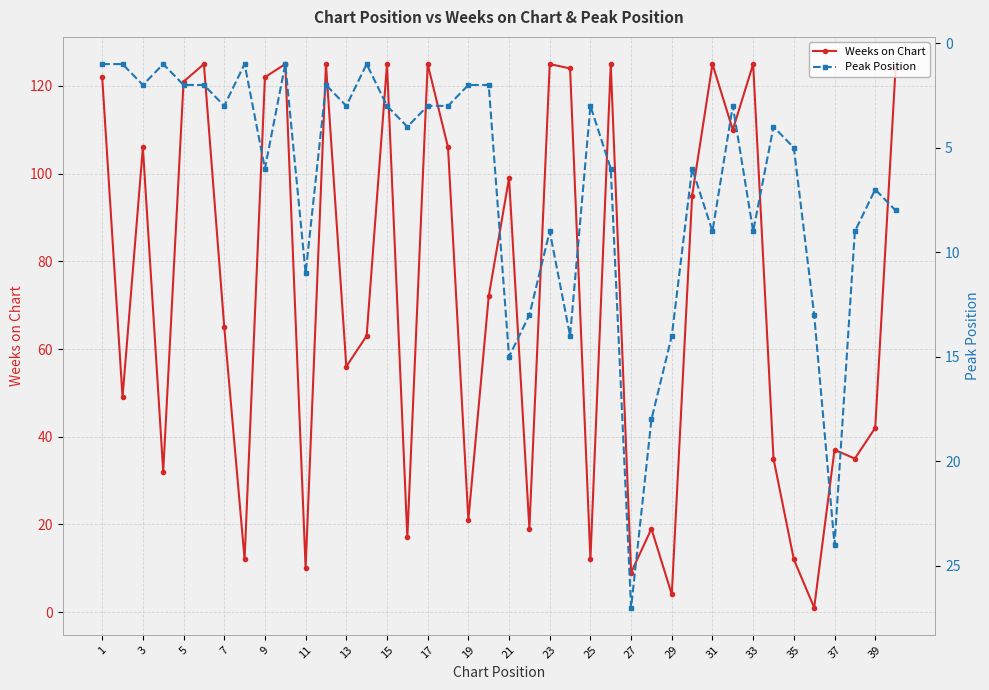

What are all the series names shown in the legend?

Weeks on Chart, Peak Position